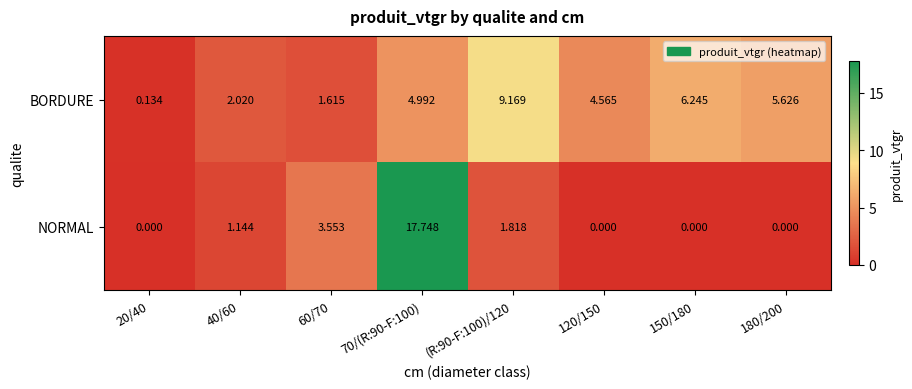

Is the value of NORMAL at 20/40 greater than the value of BORDURE at 120/150?

No